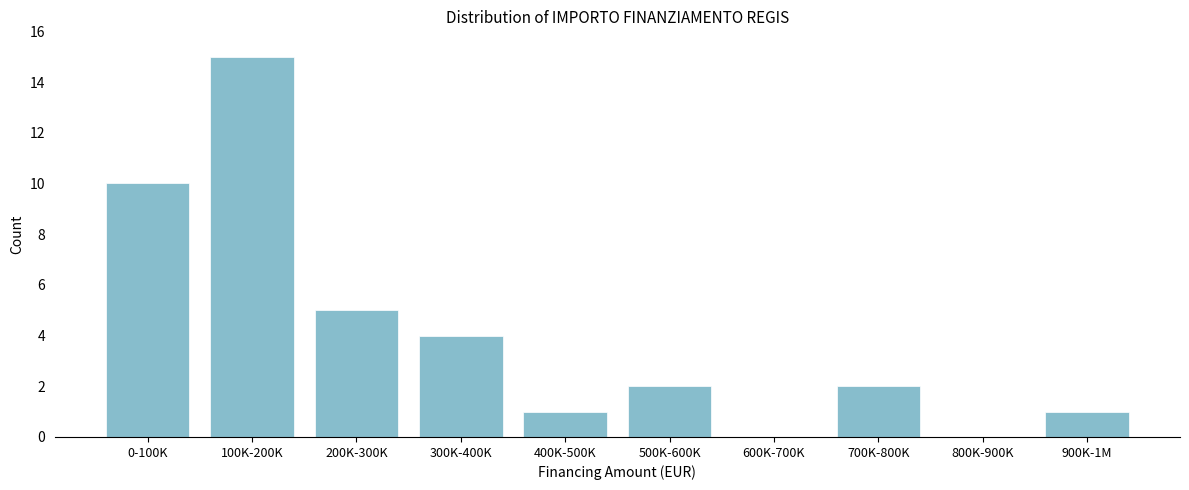

The value at 600K-700K is 0. True or false?

True